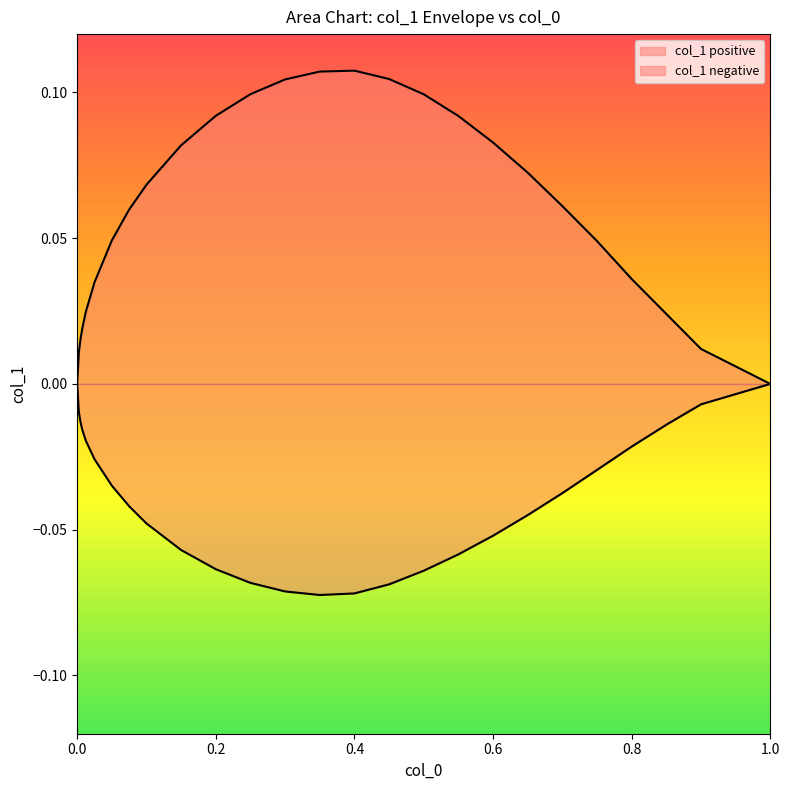

What is the greatest value displayed?

0.1